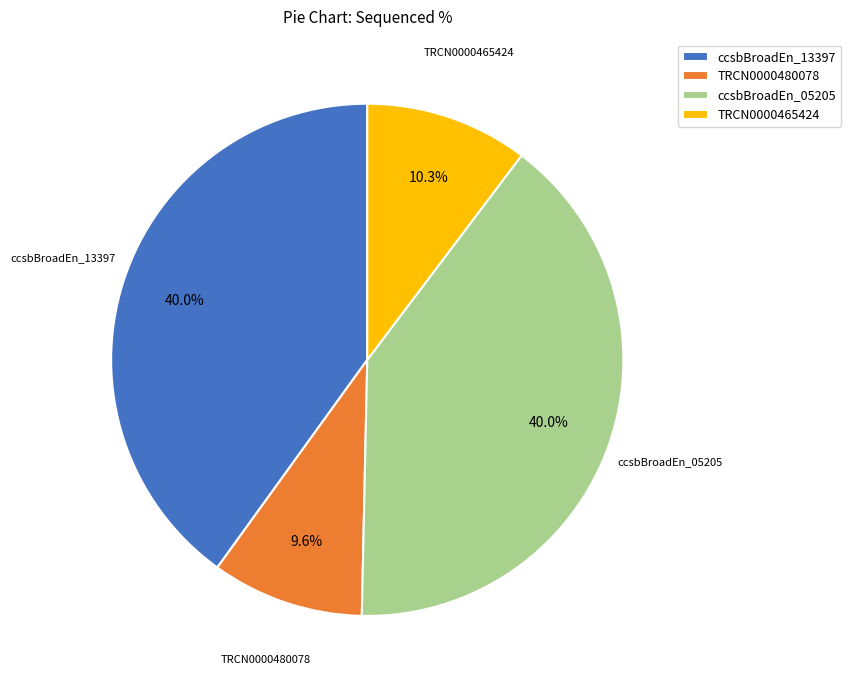

Is the sum of TRCN0000480078 and ccsbBroadEn_05205 greater than half?

No